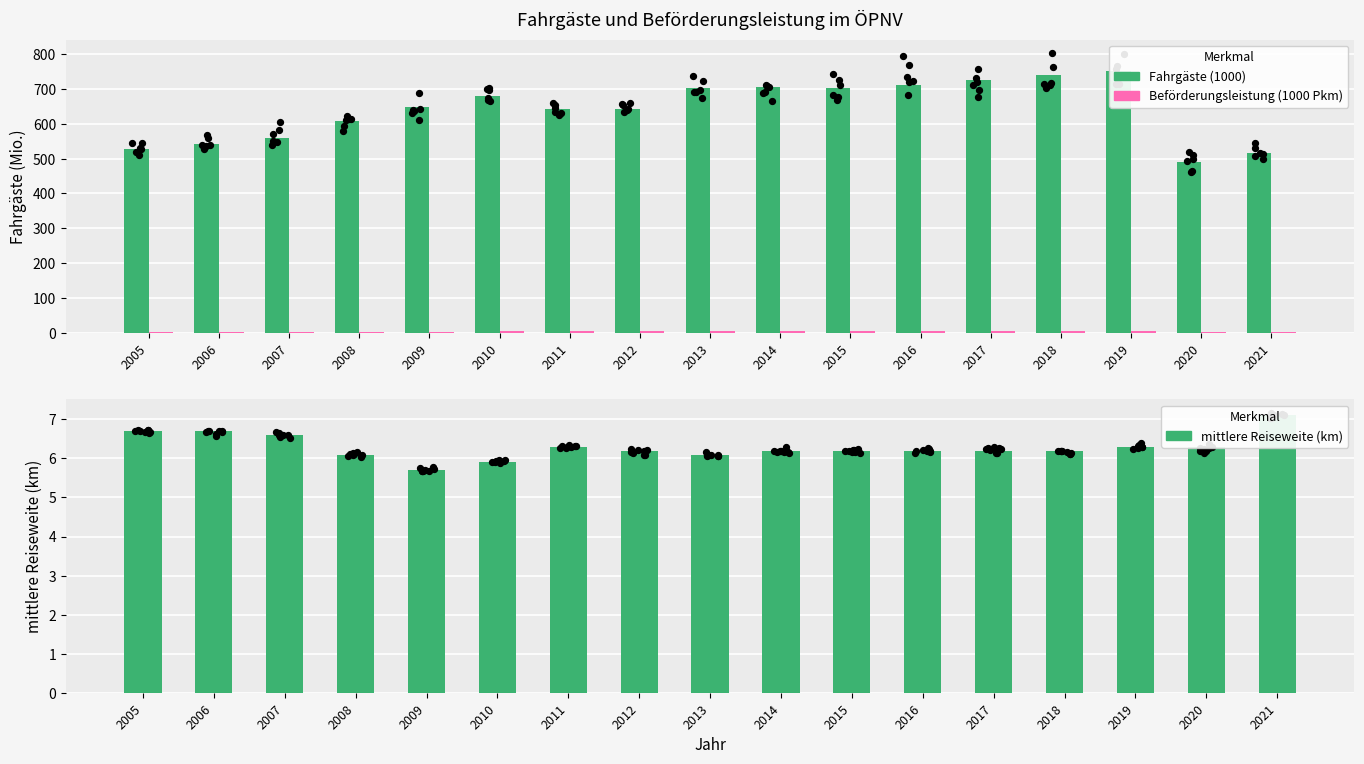

Which series has the largest Y range (max minus min)?

Fahrgäste (1000)